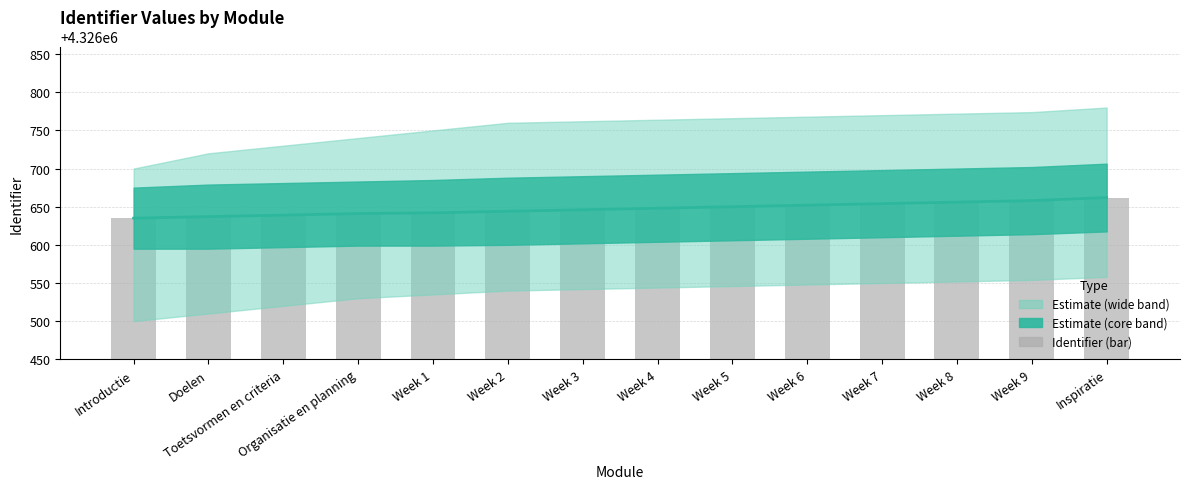

At how many categories does at least one series exceed 4326651?

5